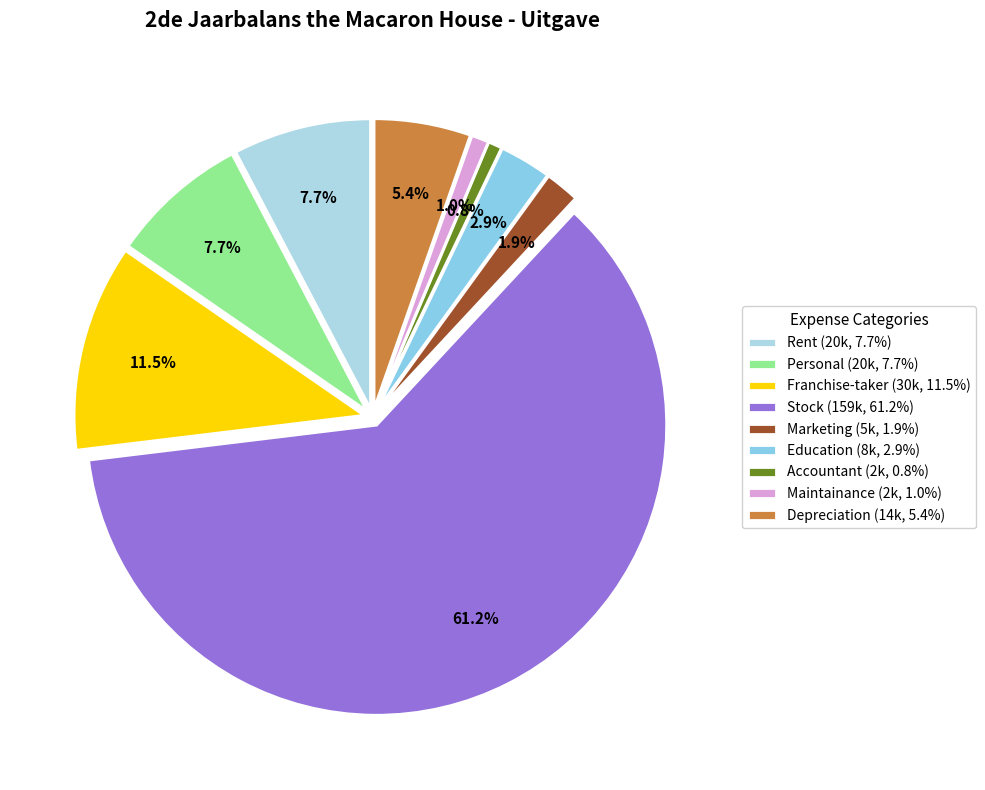

Count the number of slices in the pie.

9